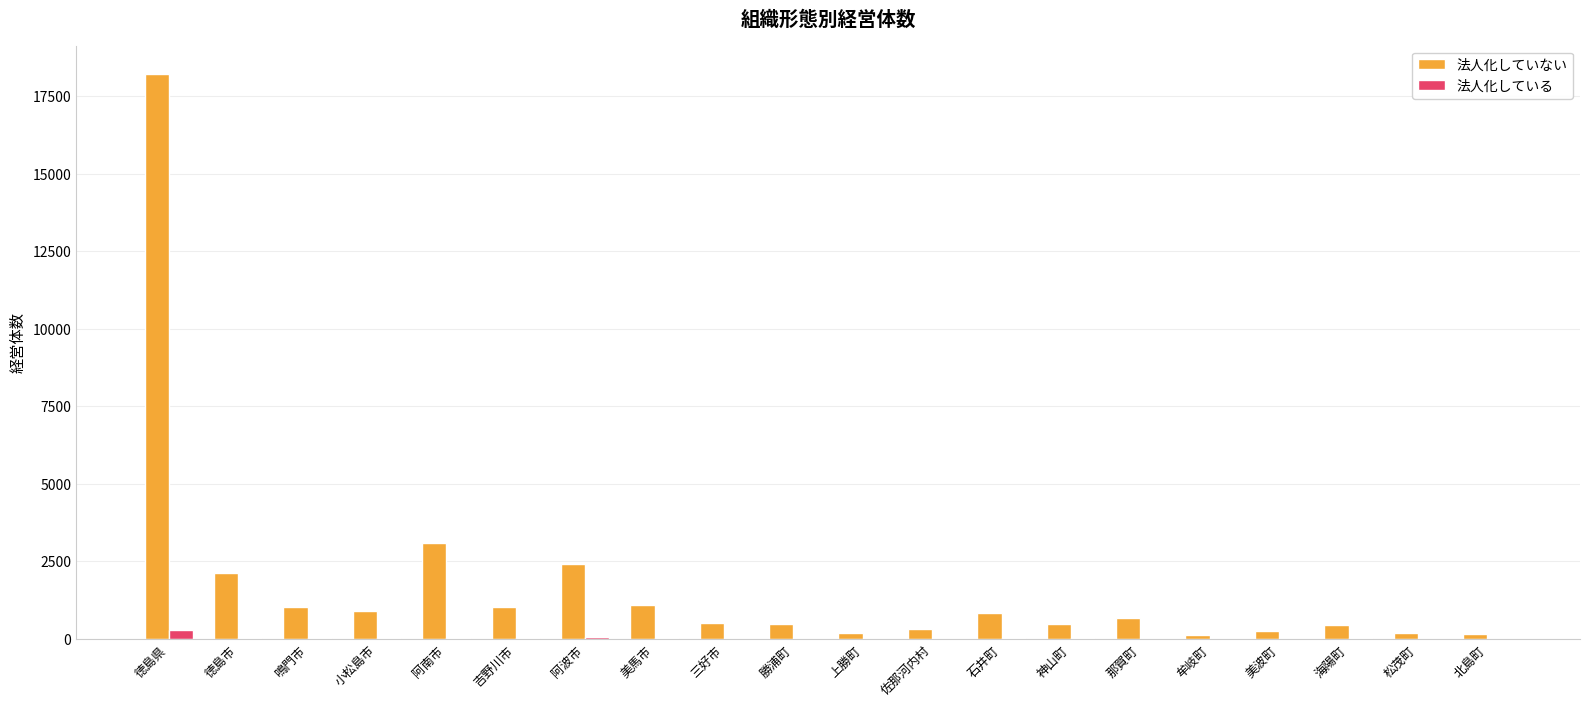

Which category has the highest value across all series?

徳島県